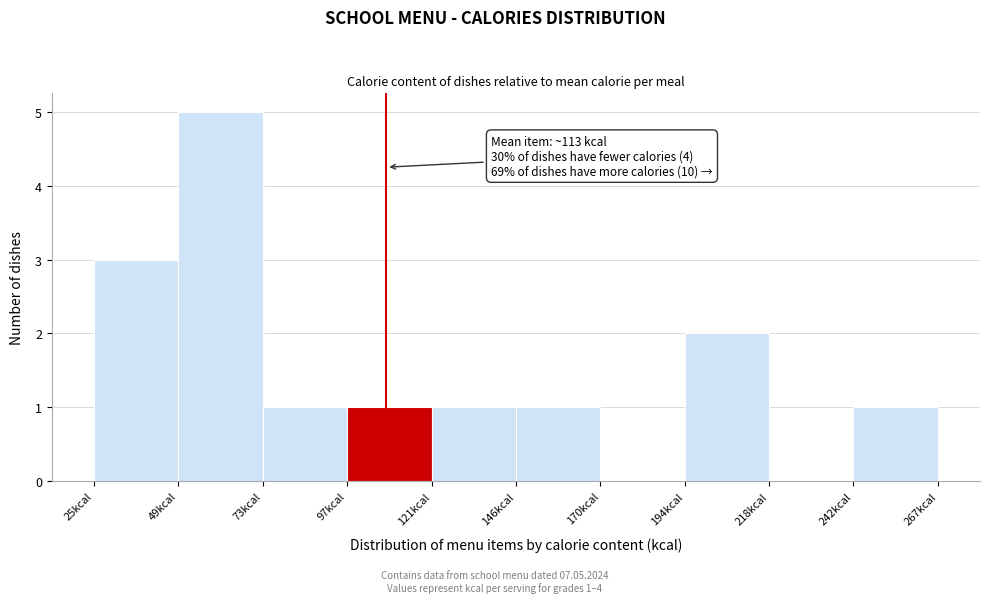

Over which range of the x-axis is the bar tallest?

50 to 75